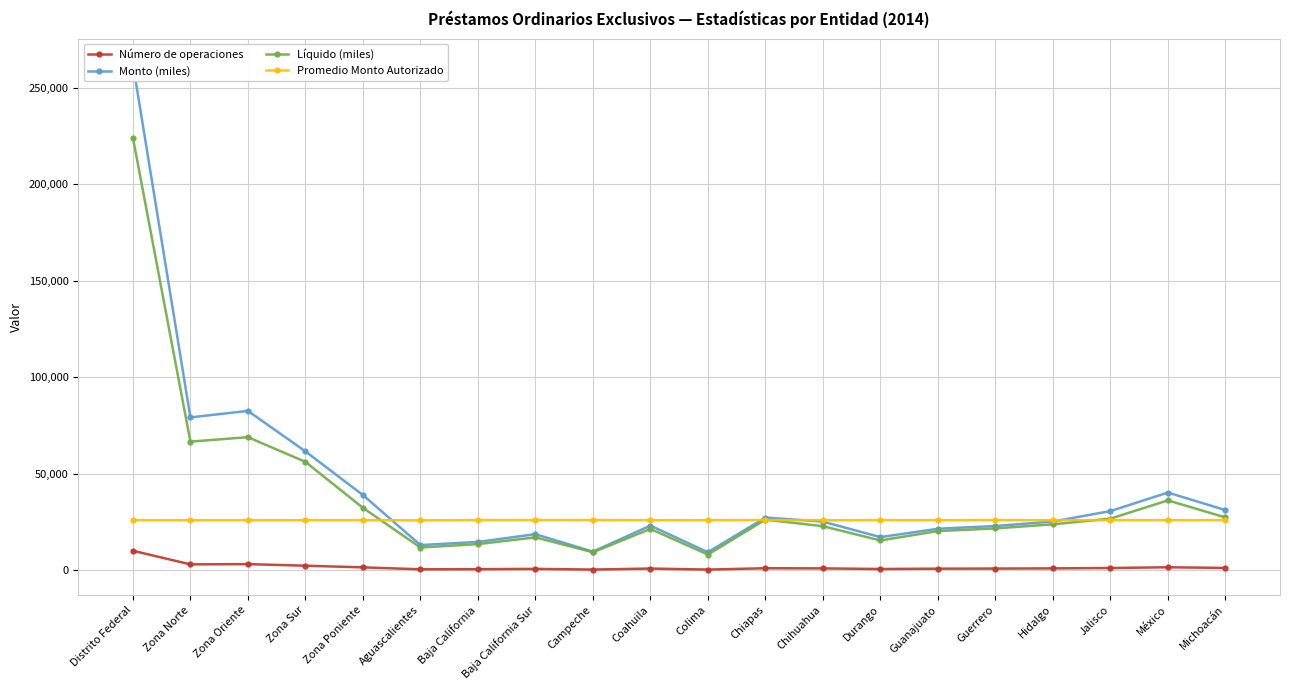

Reading right to left, list all the values displayed in this chart.

Número de operaciones: 1201.0	1551.0	1179.0	974.0	882.0	829.0	661.0	972.0	1051.0	360.0	891.0	371.0	719.0	565.0	505.0	1502.0	2373.0	3182.0	3053.0	10110.0
Monto (miles): 31185.3	40239.1	30646.2	25229.7	22921.9	21503.8	17159.6	25194.8	27315.2	9345.8	23117.0	9645.1	18688.3	14680.4	13052.2	38961.6	61575.4	82534.2	79157.9	262229.2
Líquido (miles): 27366.0	36193.7	26736.1	23795.3	21679.3	20299.6	15428.0	22832.7	26212.9	8140.3	21403.6	9327.5	17049.6	13543.9	11779.5	32347.0	56151.5	68922.4	66614.7	224035.6
Promedio Monto Autorizado: 25966.1	25944.0	25993.4	25903.1	25988.5	25939.5	25960.1	25920.6	25989.7	25960.4	25945.0	25997.7	25992.1	25983.0	25846.0	25939.8	25948.3	25937.8	25927.9	25937.6